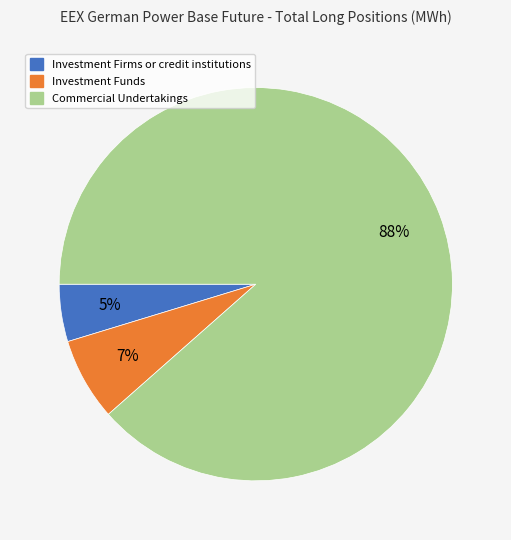

To the nearest percent, what is the combined percentage of Investment Funds and Investment Firms or credit institutions?

12%